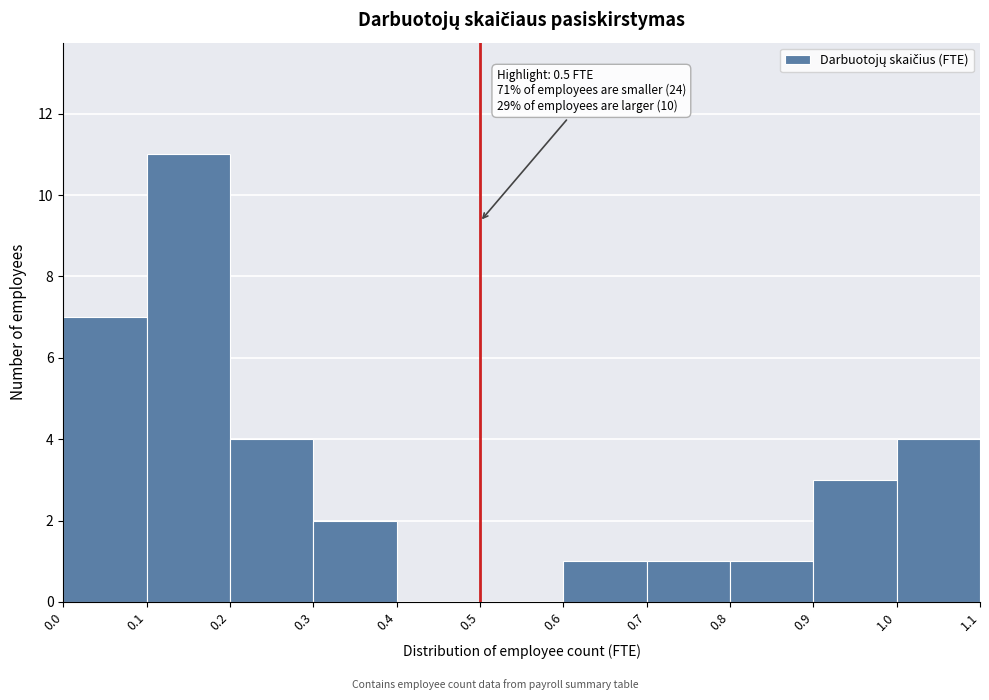

Which range on the x-axis has the tallest bar?

0.1 to 0.2